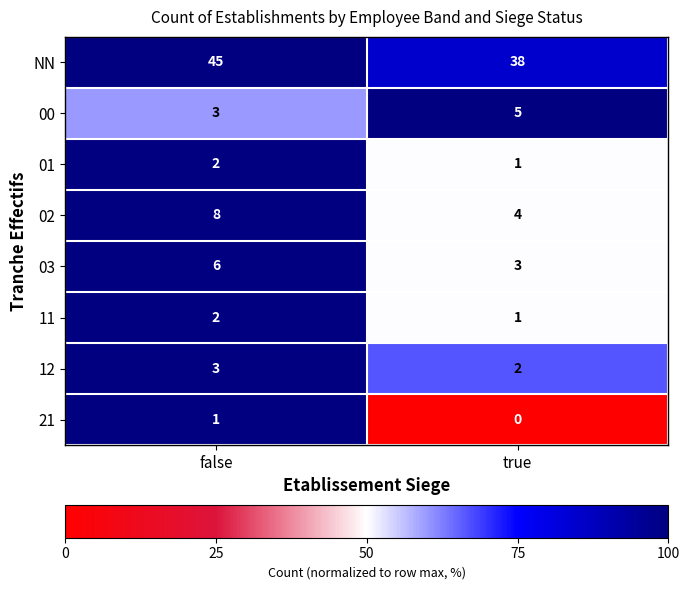

What is the highest value of the 12 series?

3